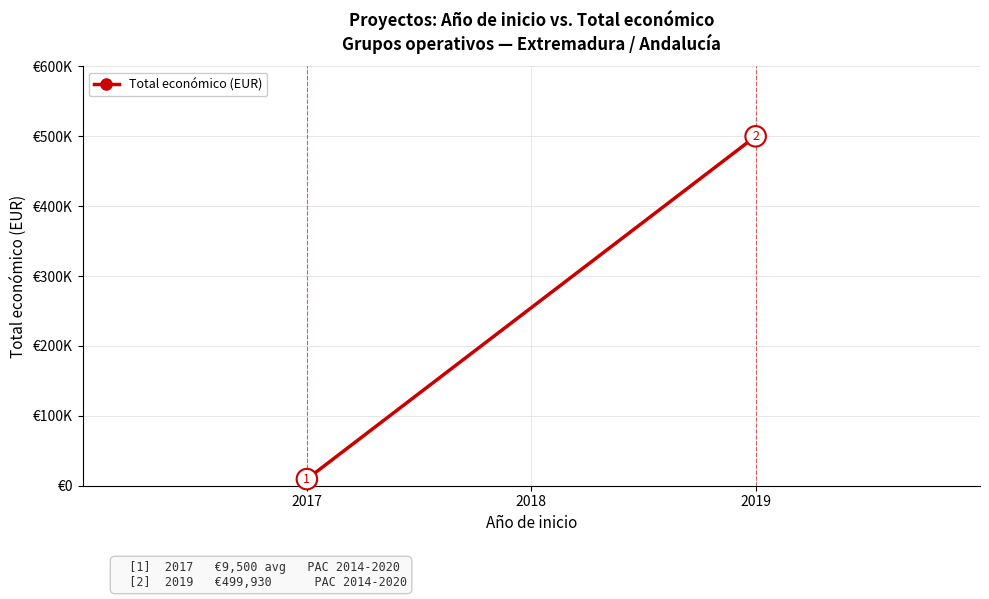

Which category has the lowest value across all series?

2017